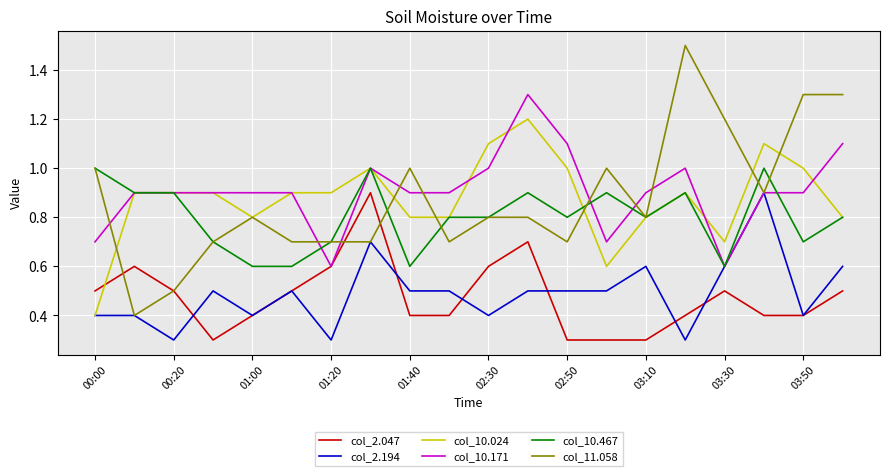

Which series has the largest range (max minus min)?

col_11.058